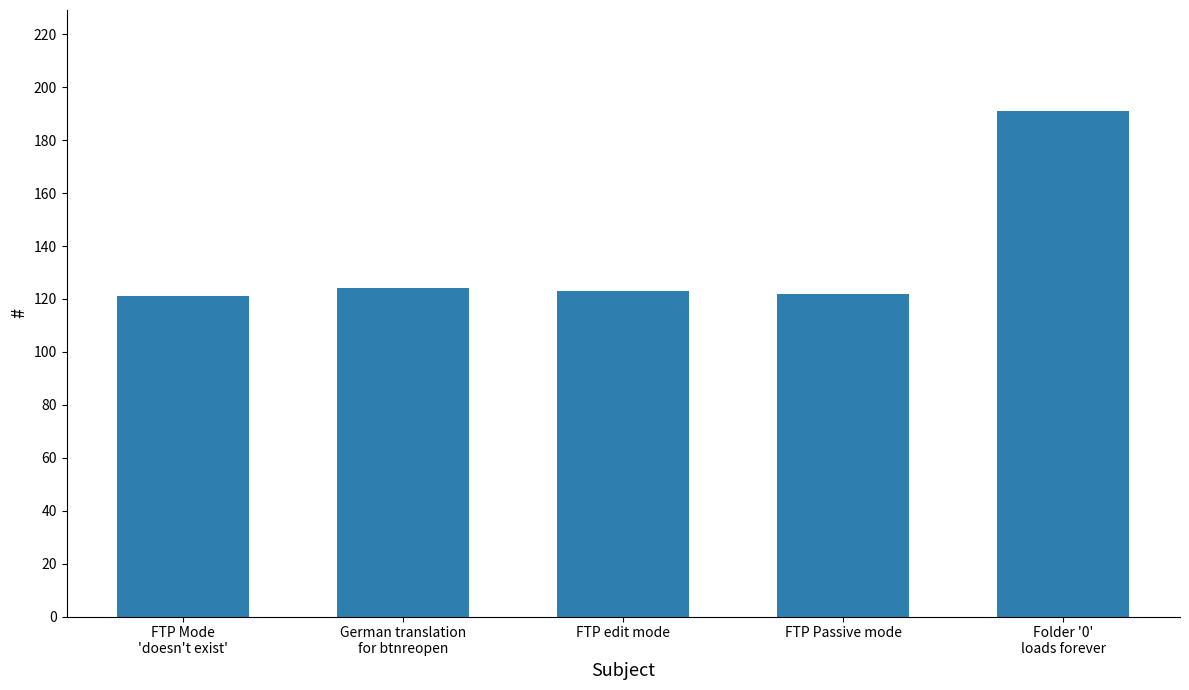

True or false: the data shows 124 at German translation
for btnreopen.

True